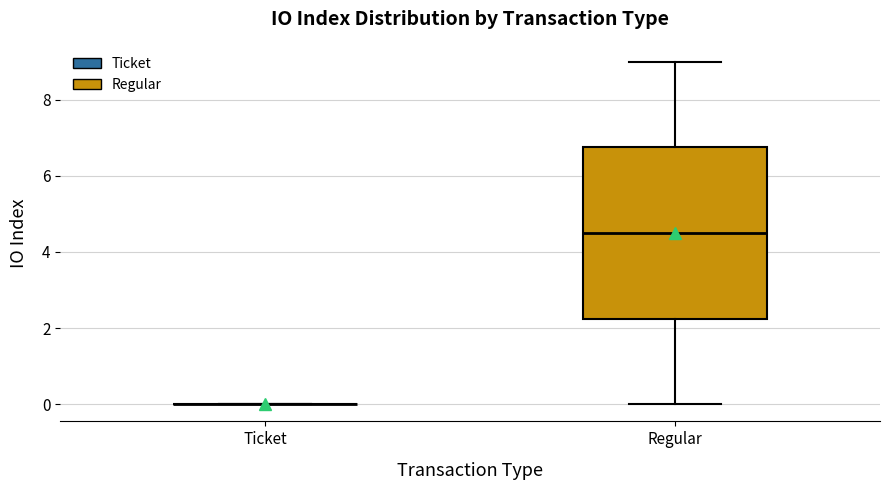

Where does the median line of the box for Regular sit on the y-axis? The values are not printed on the chart, so give them approximately, as read against the axis.

4.6